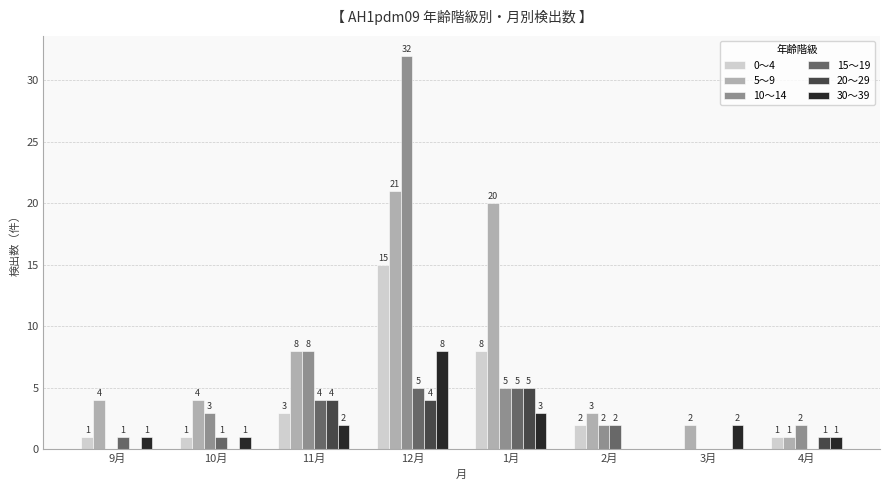

How many 20～29 values are between 0 and 4?

7